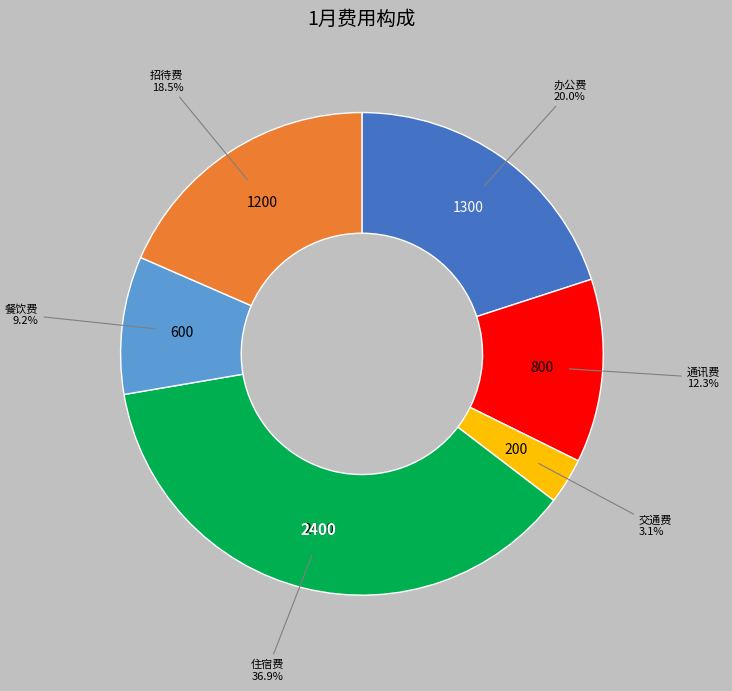

Is there any slice that represents more than half of the pie?

No